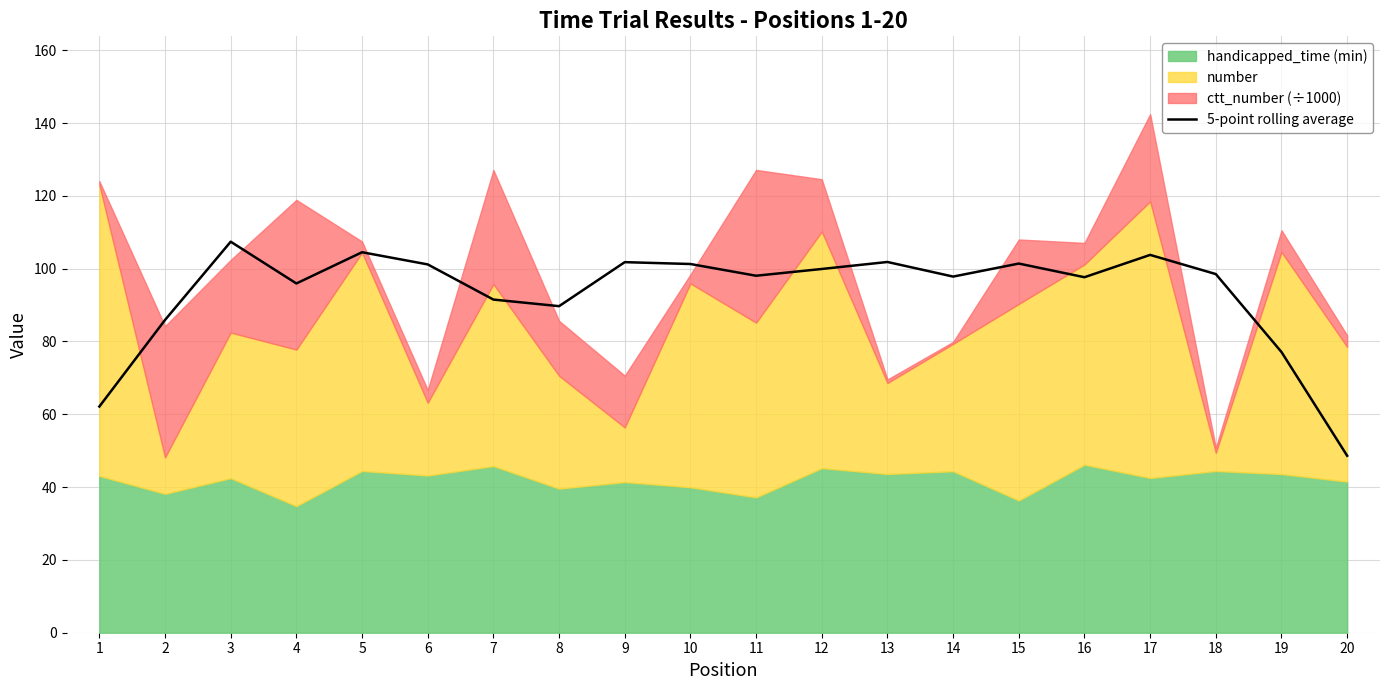

Is it true that the value at 16 is 97.7?

True